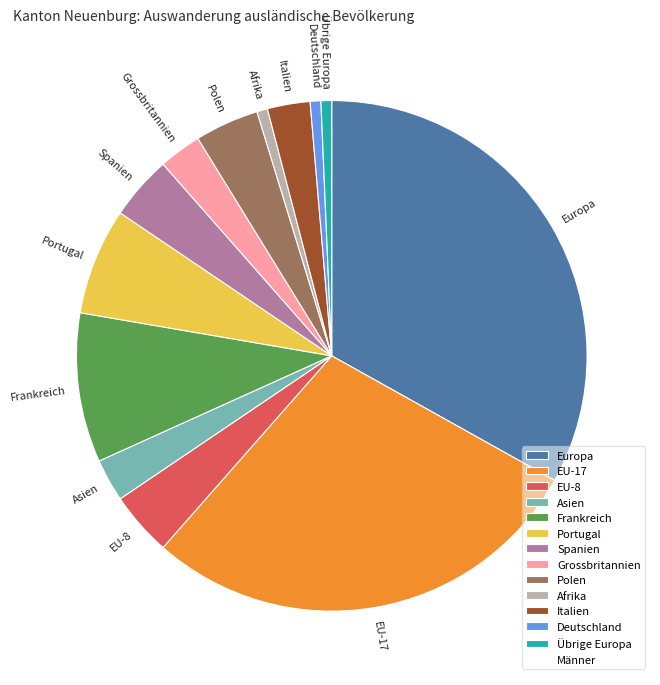

Is it true that Grossbritannien is 3% of the pie?

True